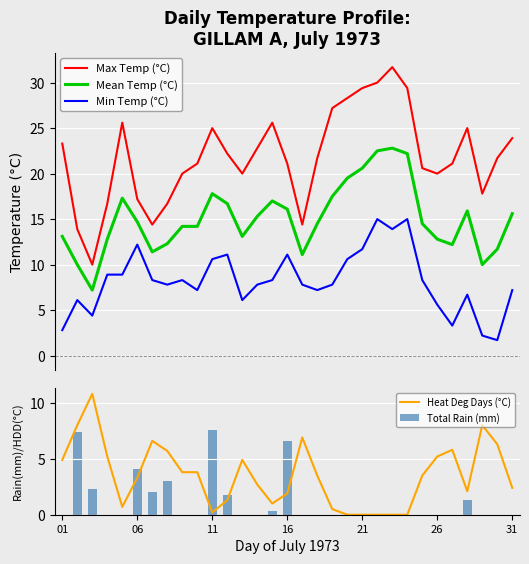

At how many categories does at least one series exceed 13?

30